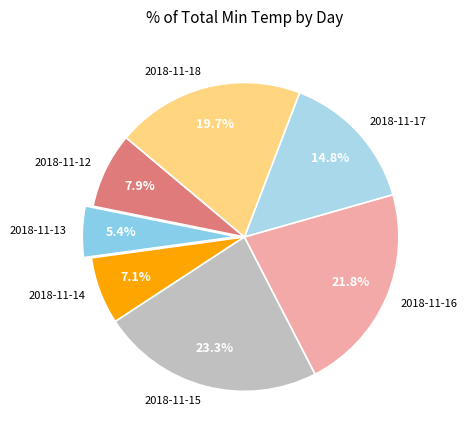

How many slices are in this pie chart?

7